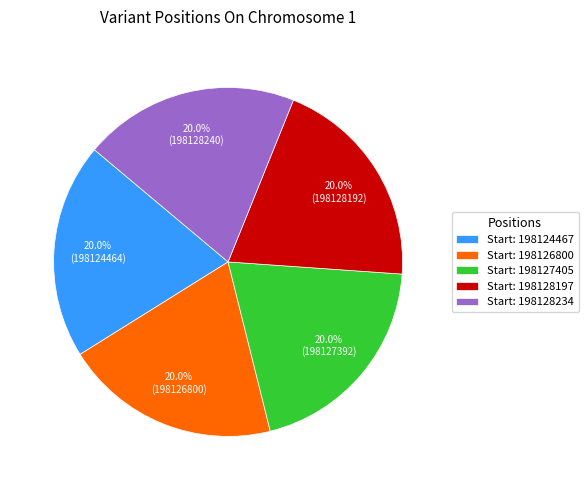

Combined, what portion of the pie is Start: 198127405 and Start: 198126800?

40.0%